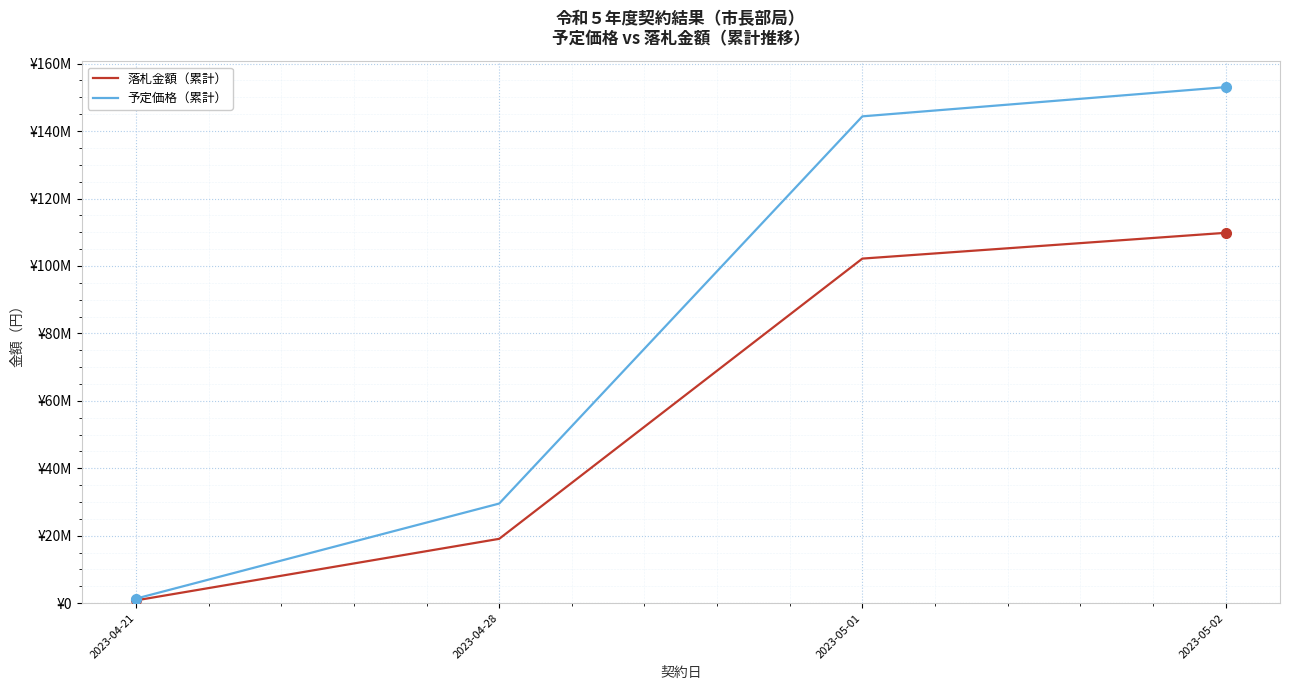

True or false: 予定価格（累計） and 落札金額（累計） intersect in this chart.

False